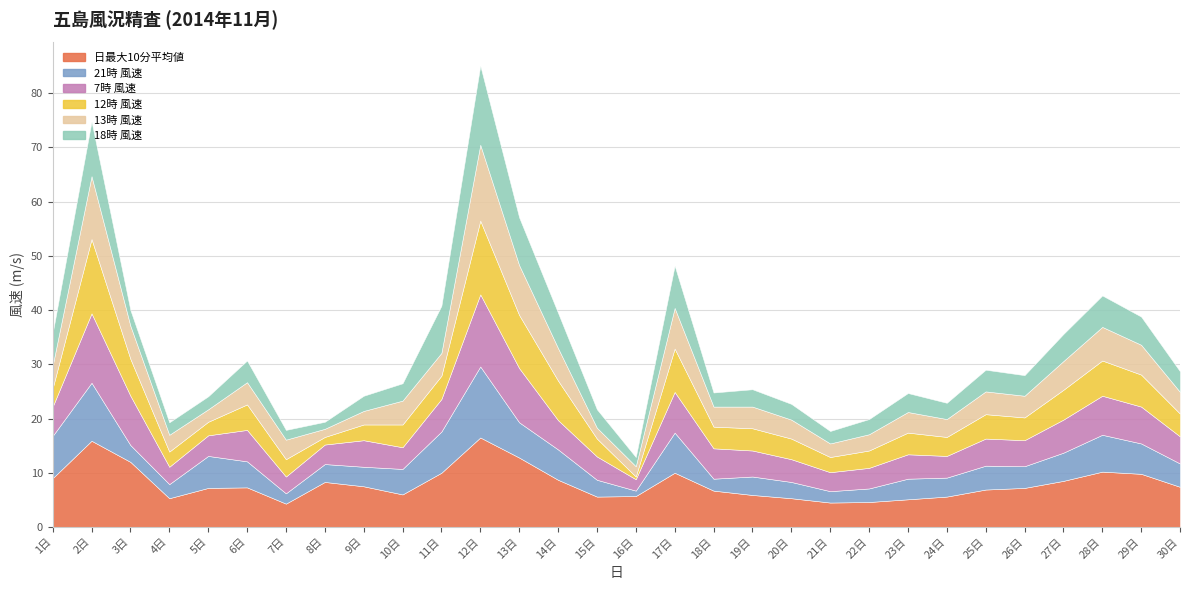

What is the total value across all series at 21日?

17.7